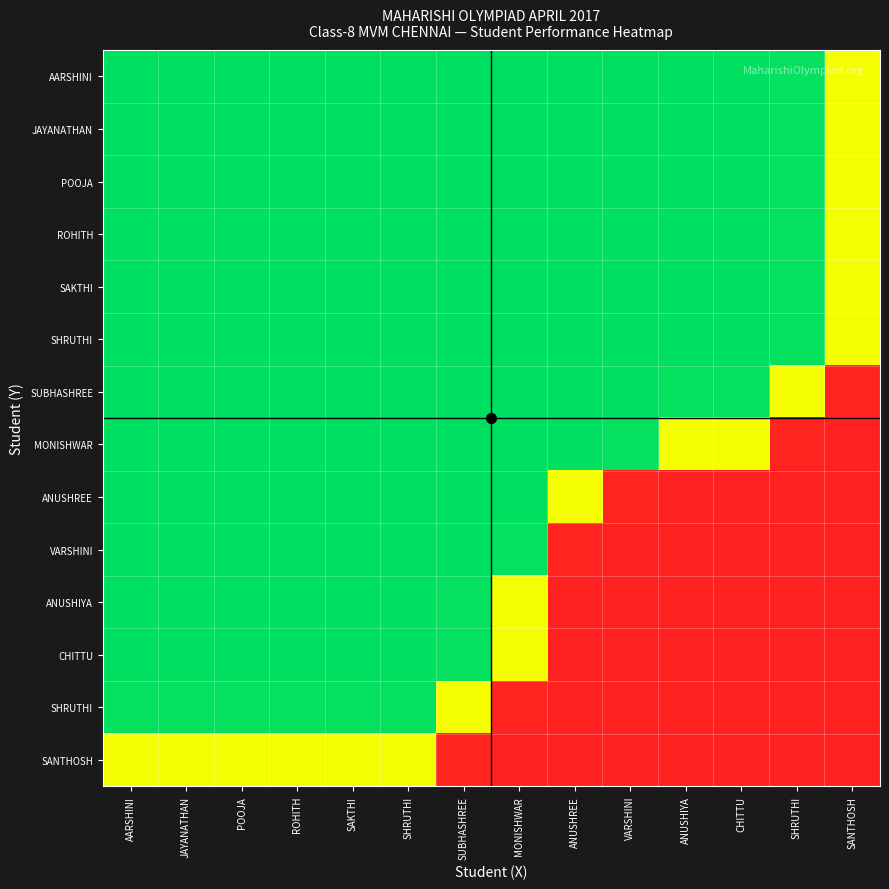

How many categories are shown in the chart?

14